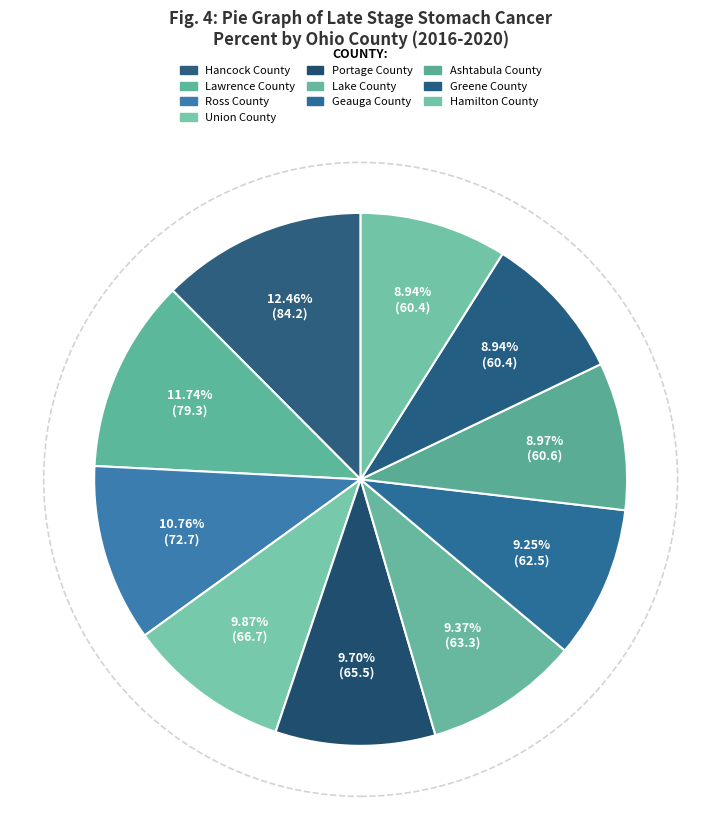

What is the change in value from Portage County to Hamilton County?

-5.1